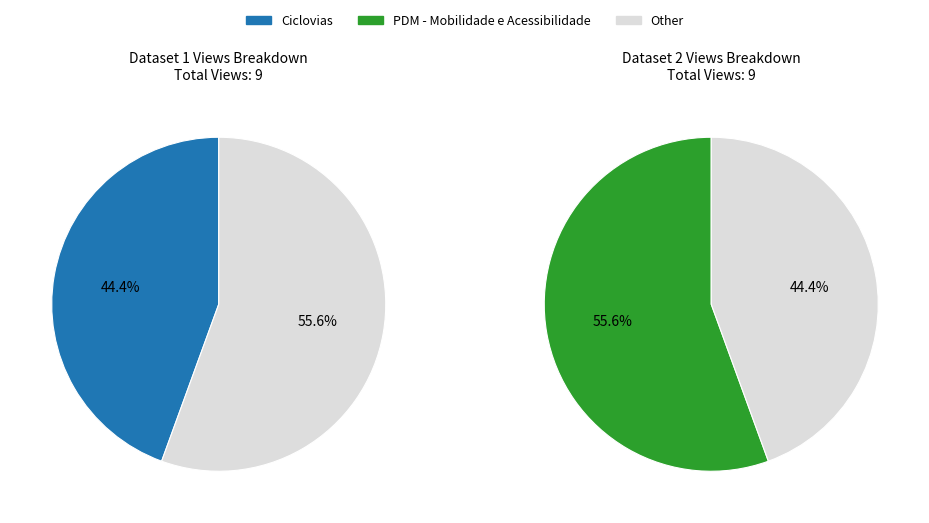

To the nearest percent, what is the difference between the largest and smallest slice percentages?

11%